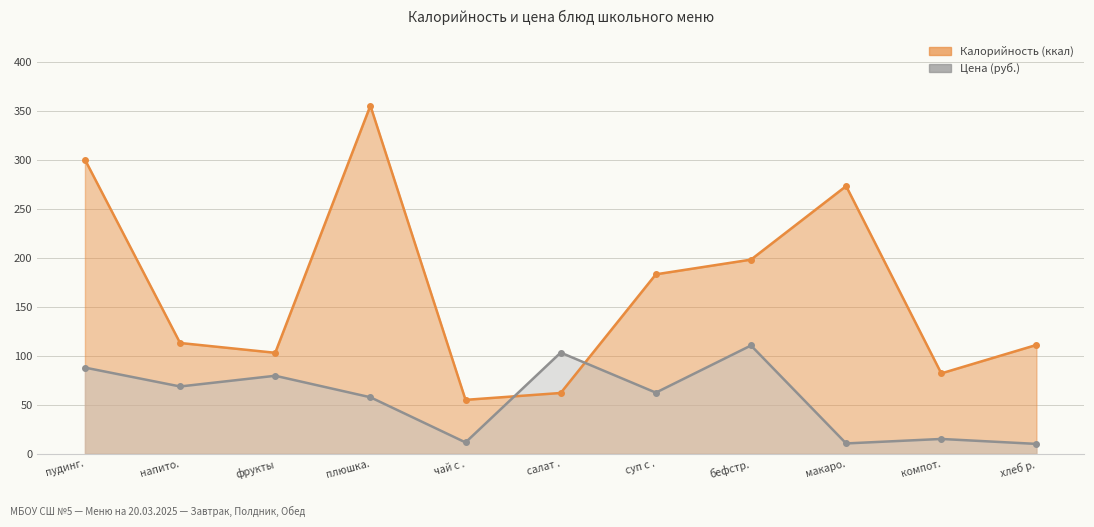

Reading left to right, extract all data points from this chart.

Калорийность: 300.0	113.0	103.0	355.0	55.0	62.0	183.0	198.0	273.0	82.0	111.0
Цена: 87.9	68.6	79.6	57.6	11.6	103.2	62.4	110.4	10.6	15.1	10.1